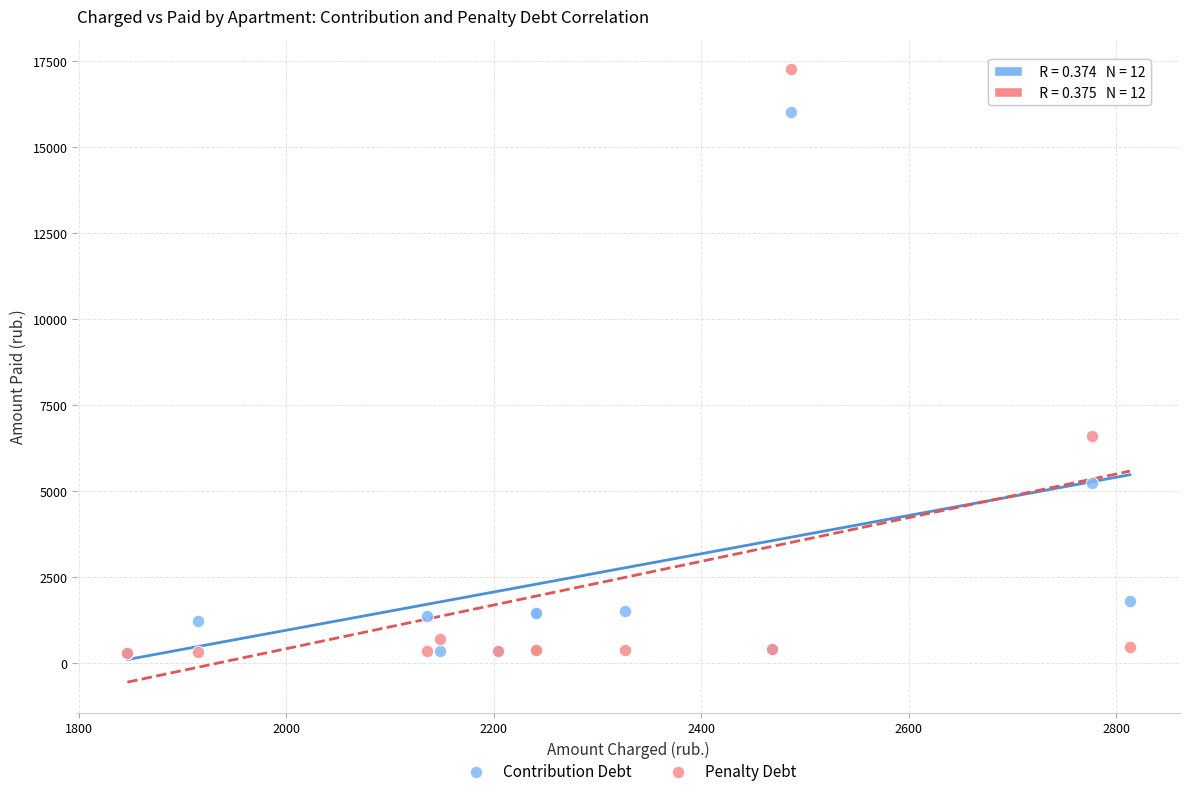

In the Contribution Debt series, what Y value is closest to 8156?

5223.4